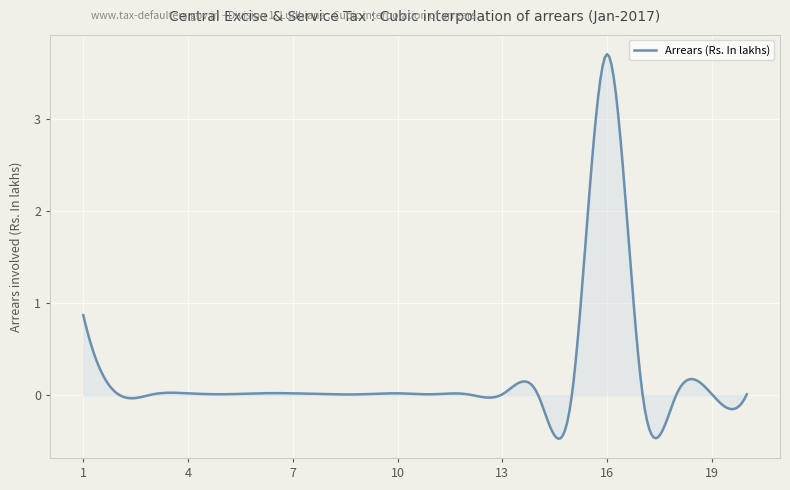

What is the minimum value shown in the chart?

-0.5